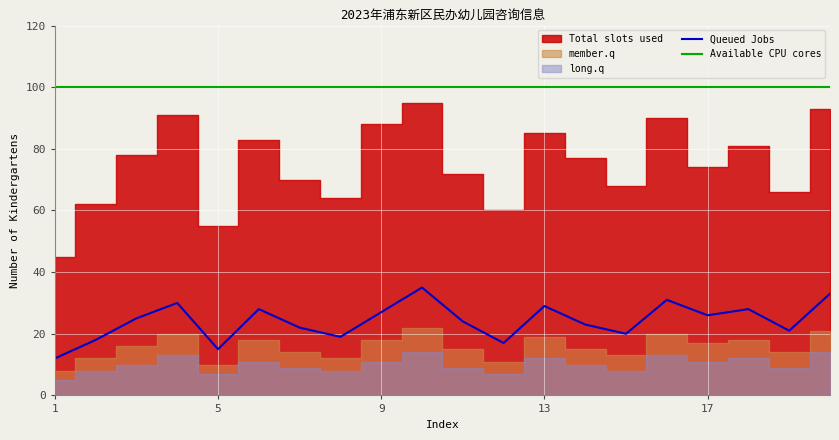

What is the average value of the Available CPU cores series?

100